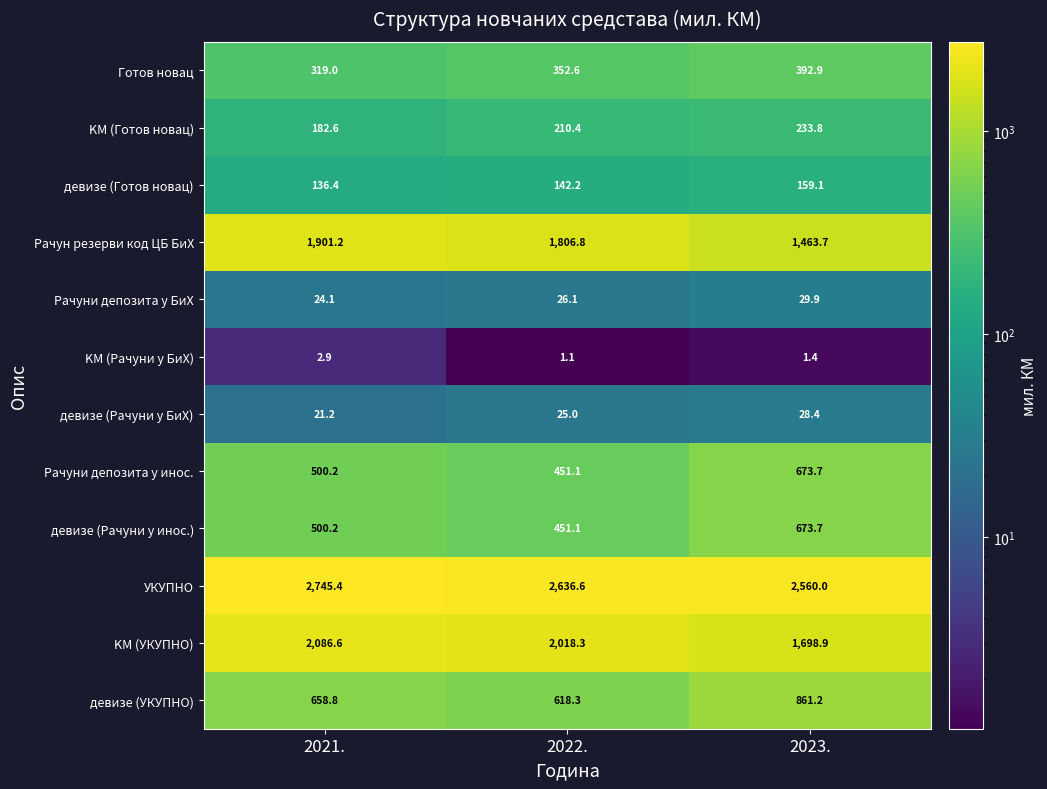

At how many categories does at least one series exceed 2400?

3